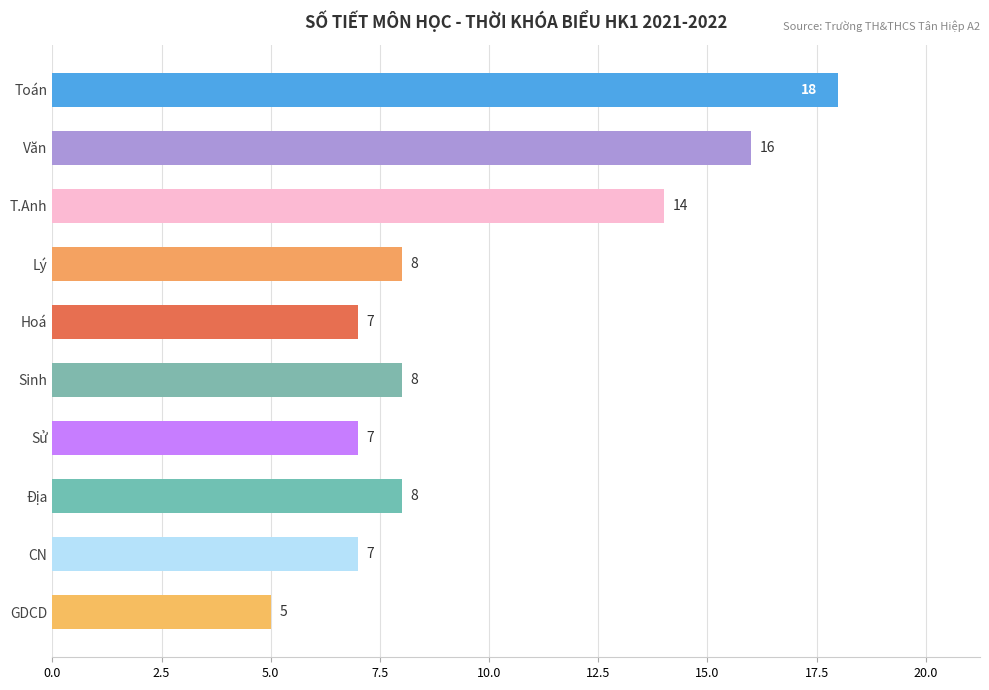

What is the sum of all values?

98